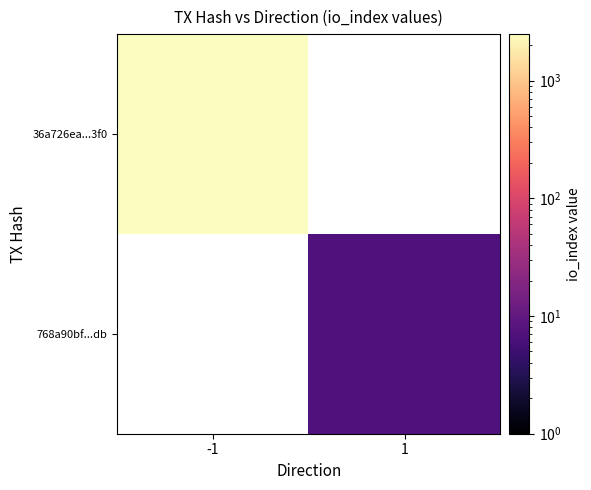

True or false: 36a726ea...3f0 has a value of 2482.0 at -1.

True